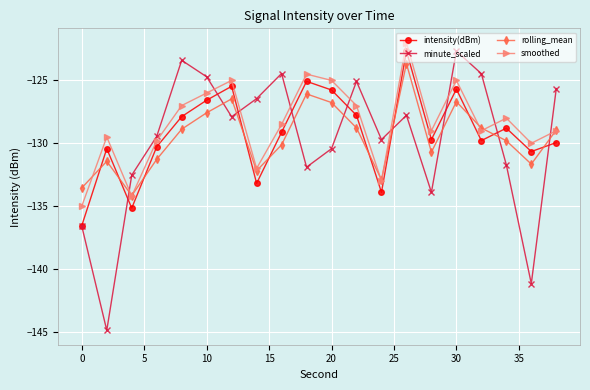

Which series has the widest spread of values?

minute_scaled